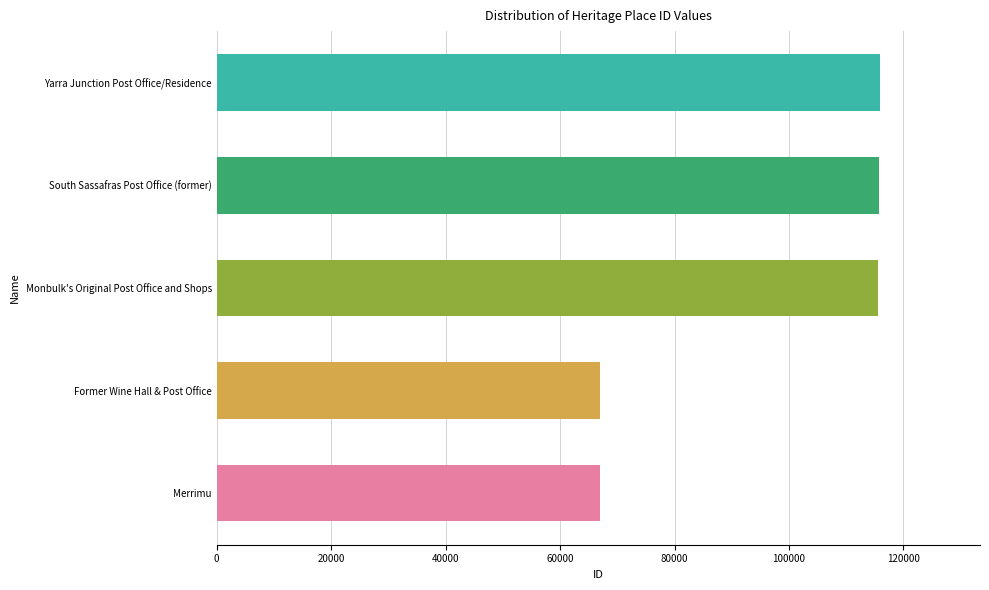

Is it true that the value at Monbulk's Original Post Office and Shops is 157909?

False